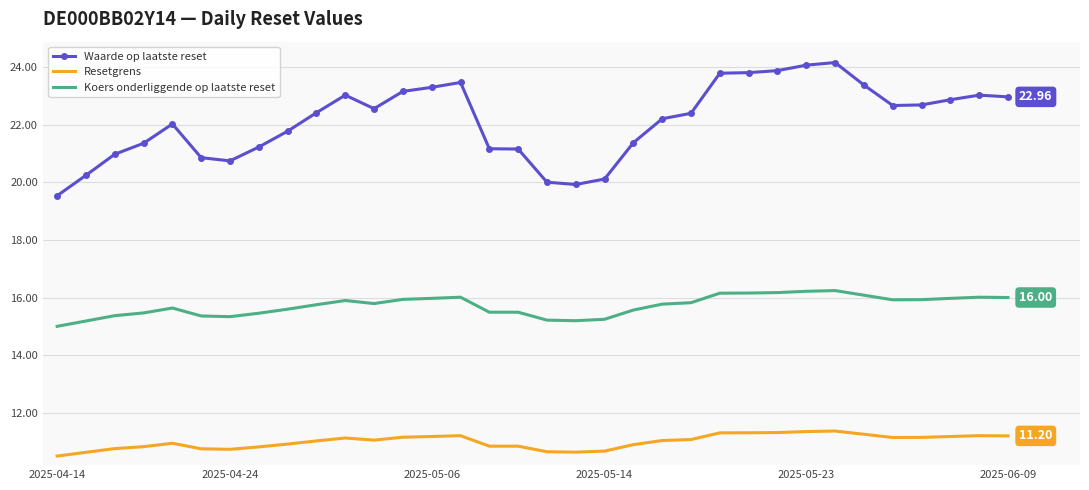

List the series in order of their peak value, lowest first.

Resetgrens, Koers onderliggende op laatste reset, Waarde op laatste reset